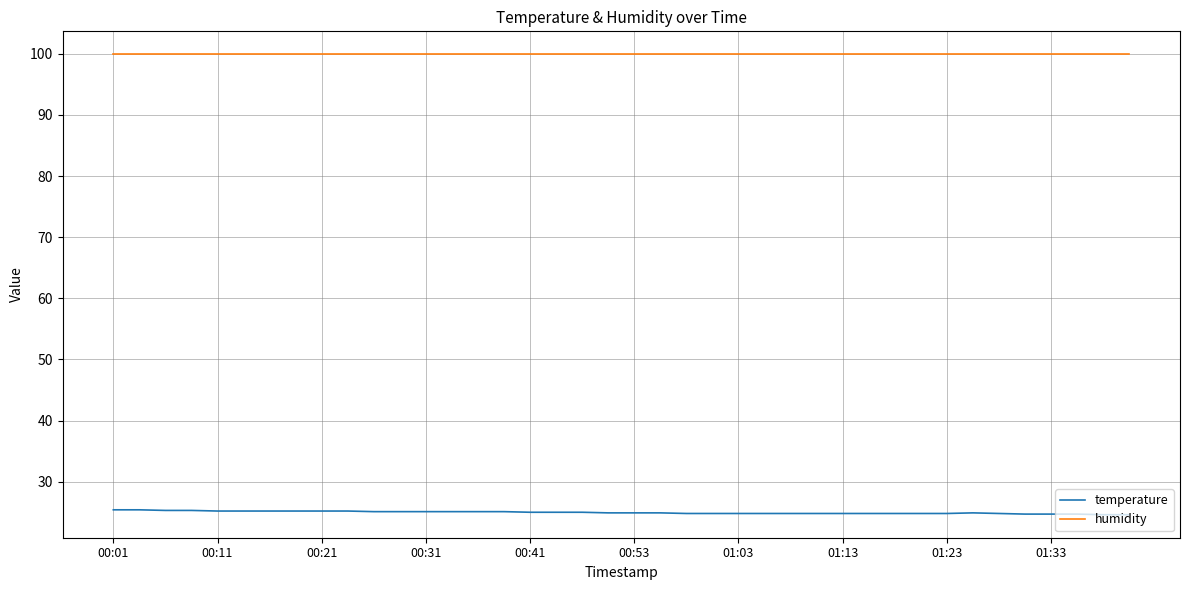

How many lines are shown in the chart?

2